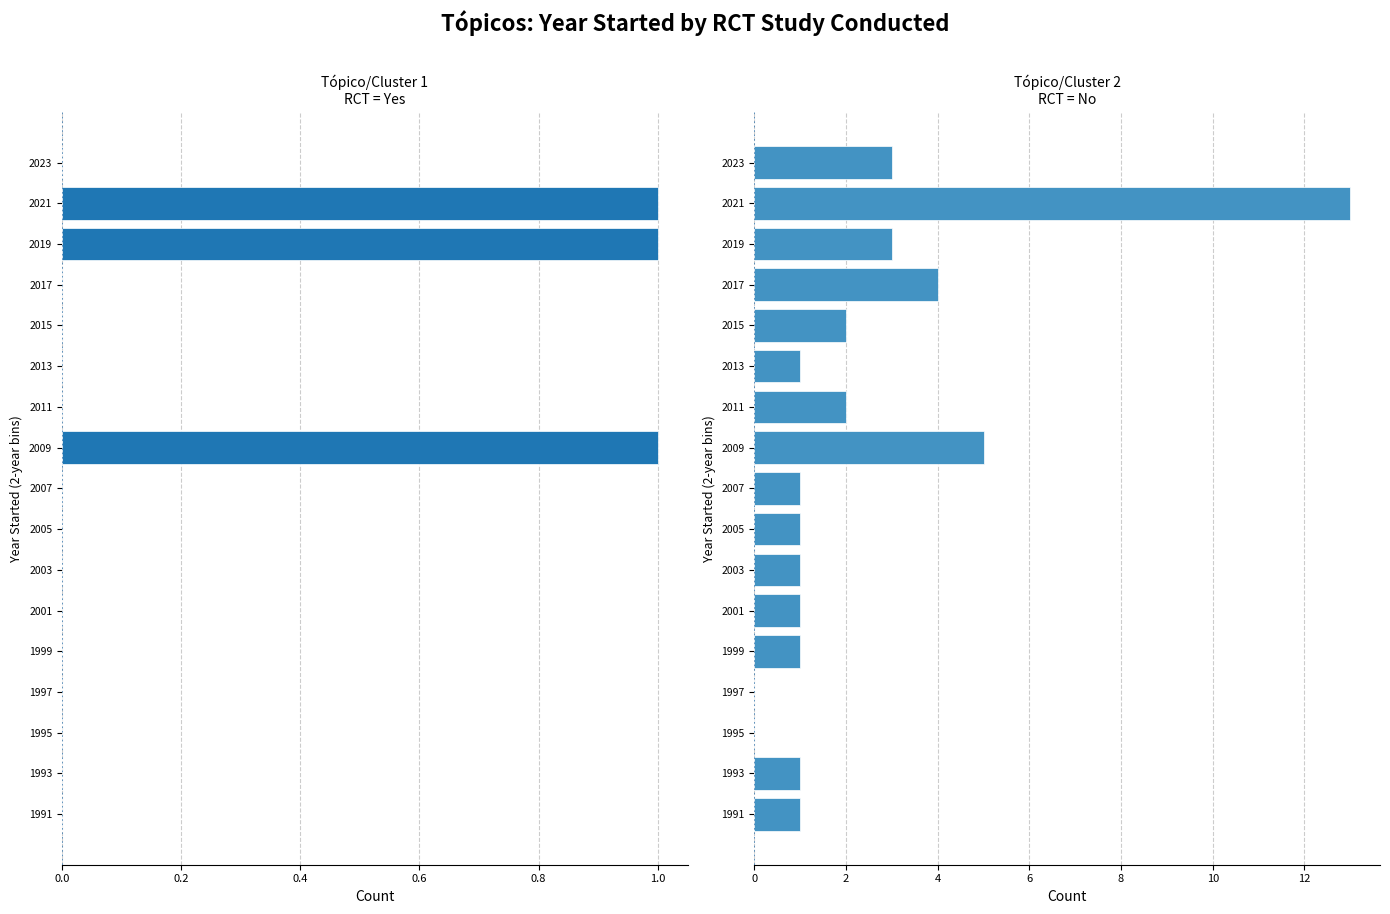

Rank the series by their average value, from highest to lowest.

RCT Study: No, RCT Study: Yes